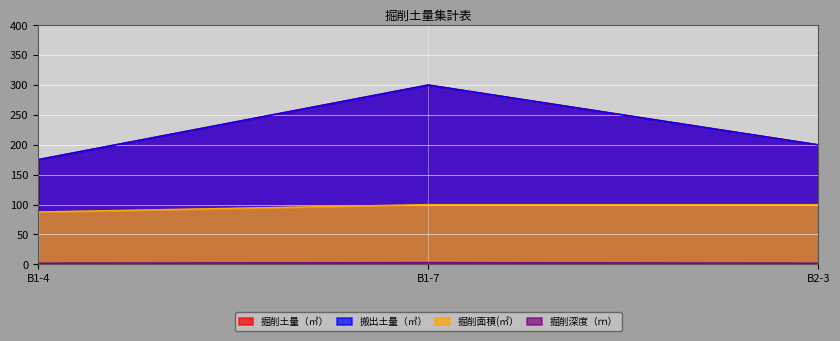

What is the sum of the 掘削面積(㎡） values at B1-7 and B1-4?

187.7